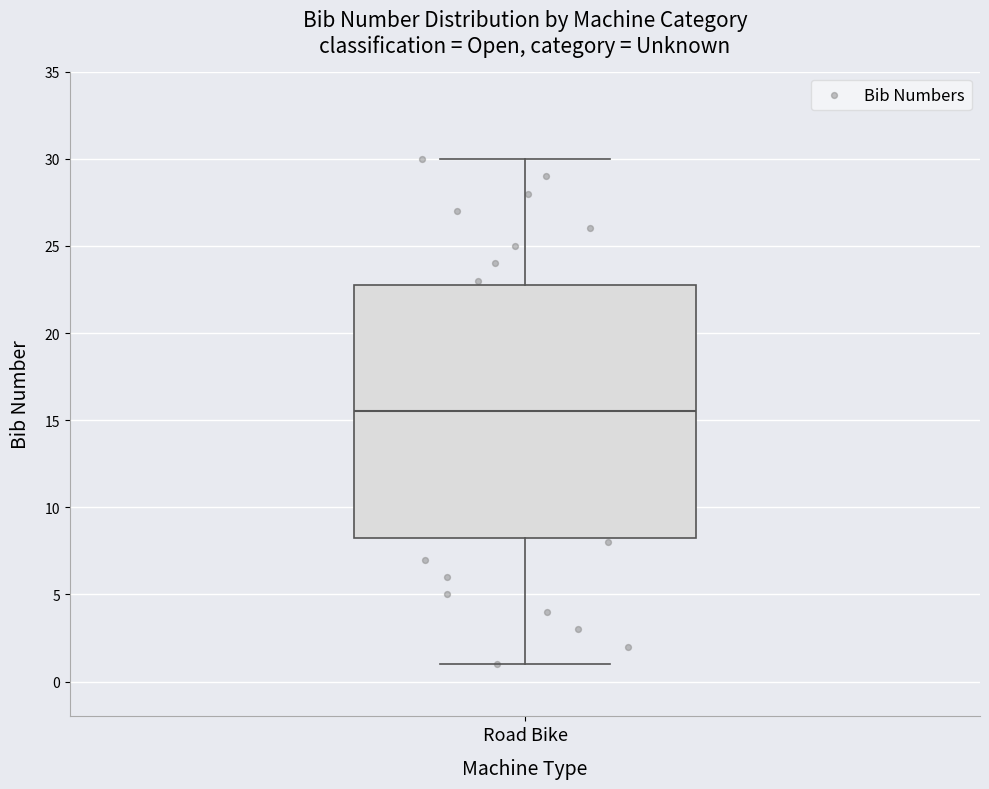

Transcribe this box plot: give where the median line is, the range the box spans, and where the two whiskers end, as read against the y-axis. The values are not printed on the chart, so give them approximately, as read against the axis.

median 15.5, box 8.5 to 23.0, whiskers 1.0 to 30.0